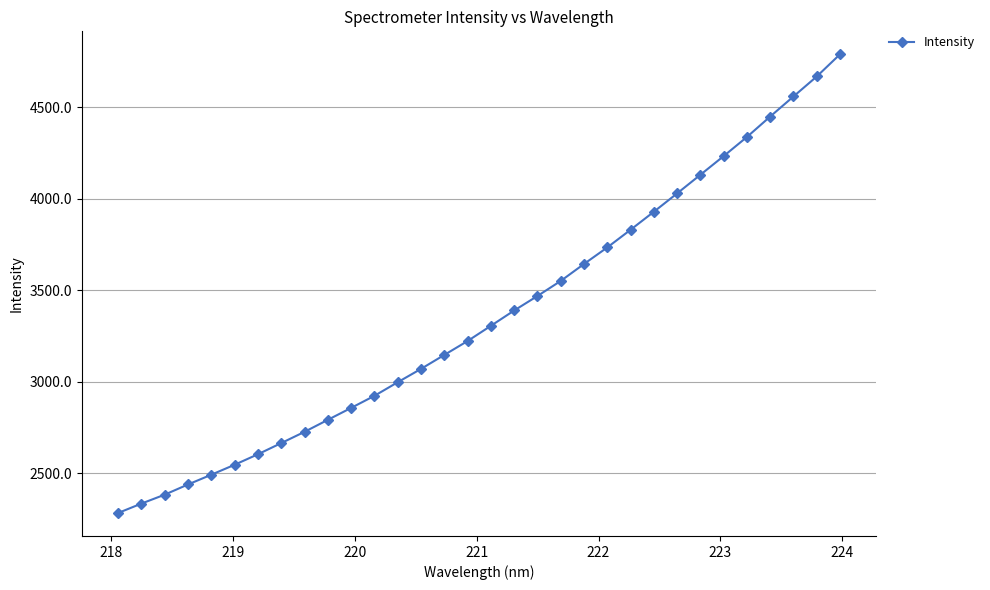

What is the value of the 29th point from the left?

4448.5